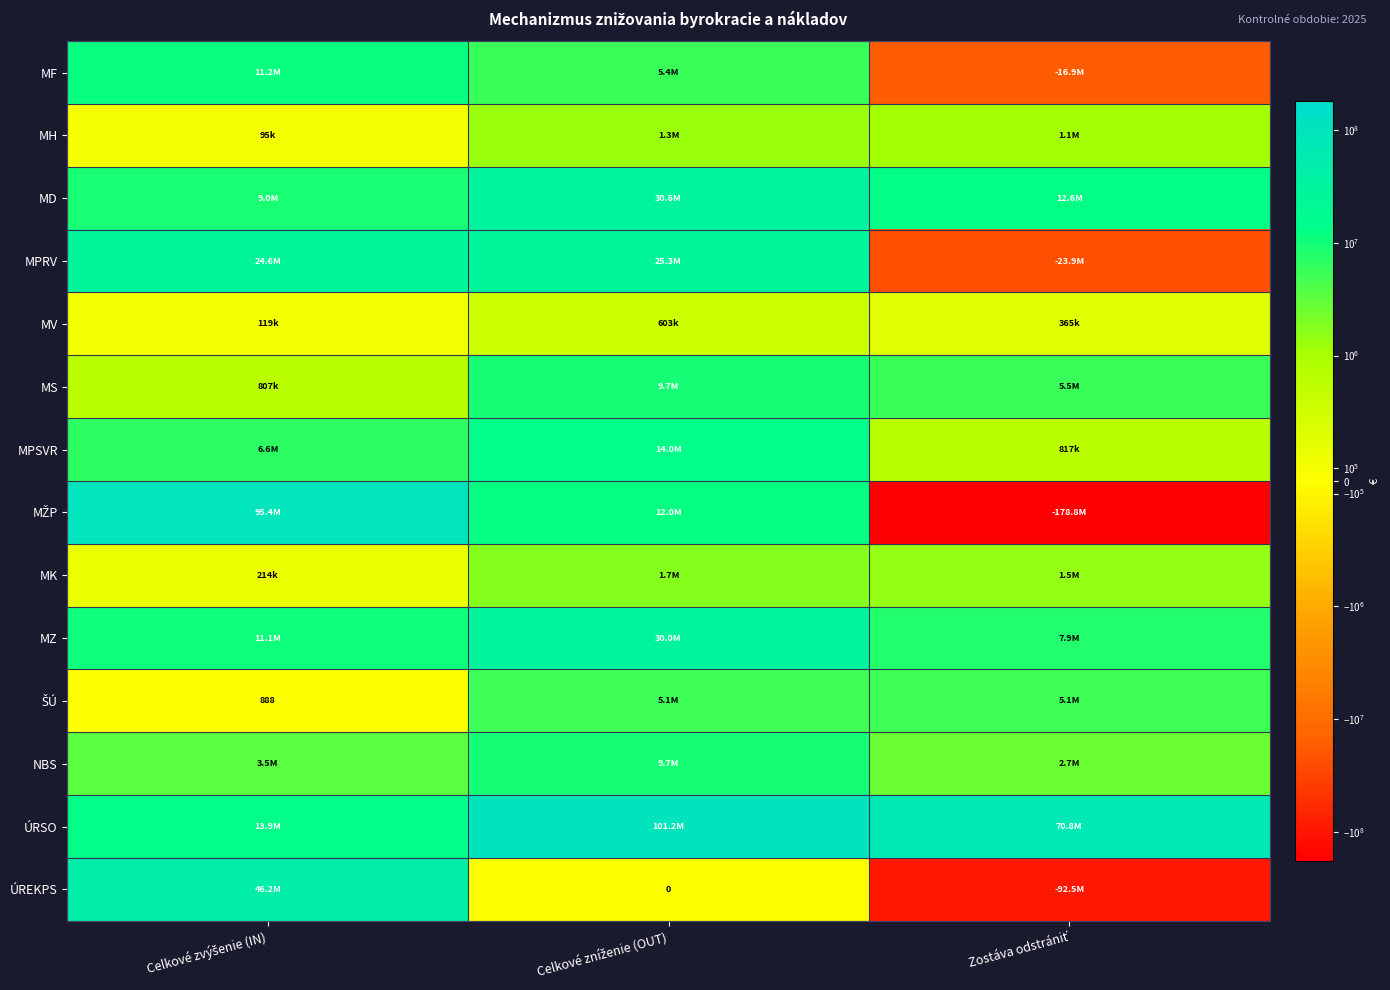

What is the minimum value shown in the chart?

-178833824.0